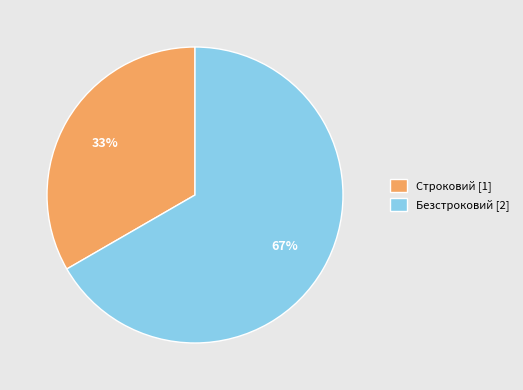

How many segments does this pie chart have?

2